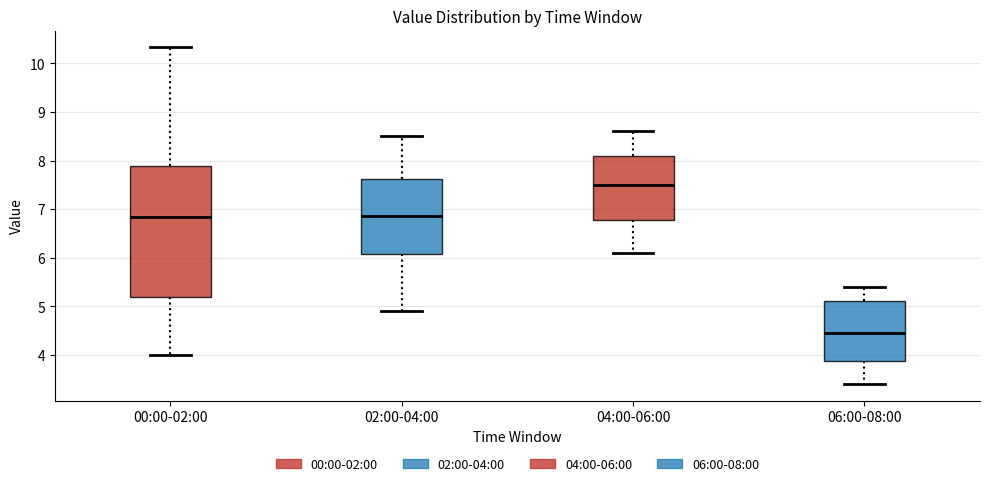

Which box is the tallest, from its lower edge to its upper edge?

00:00-02:00